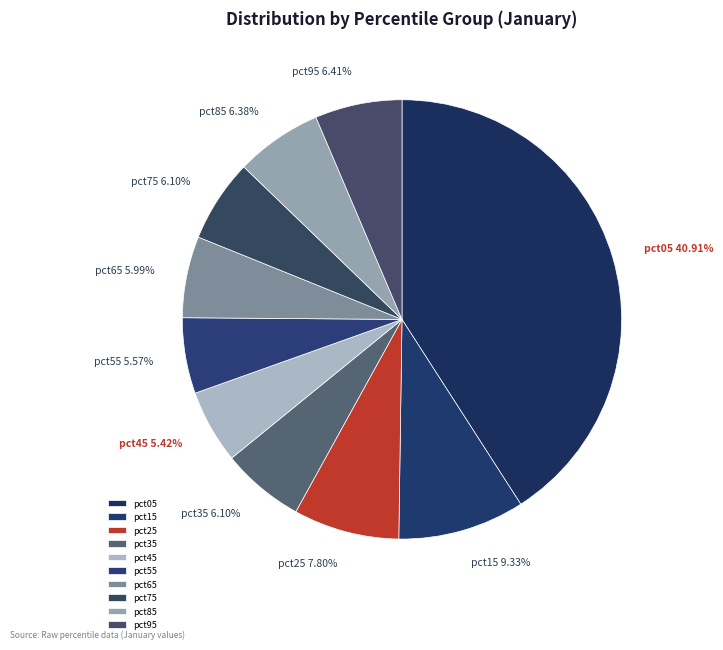

To the nearest percent, what is the difference between the pct05 and pct15 slice percentages?

32%